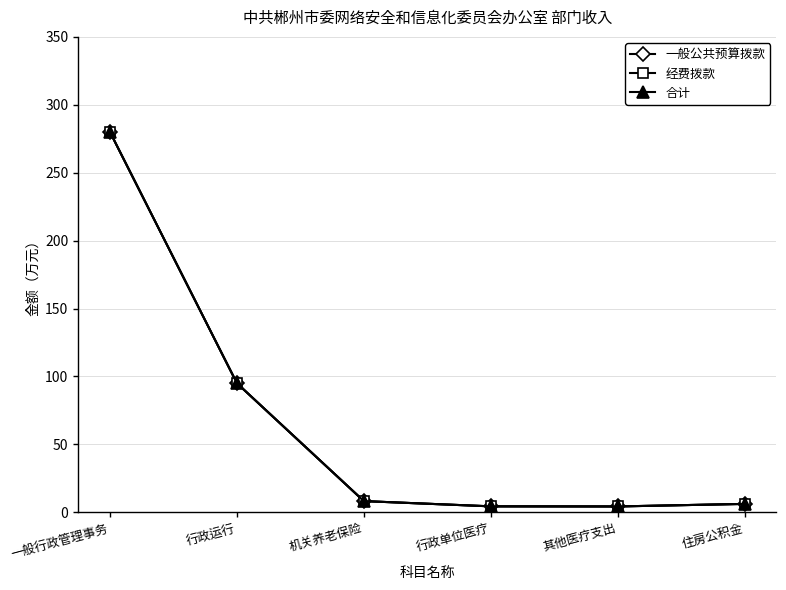

What position from the right is 住房公积金?

1